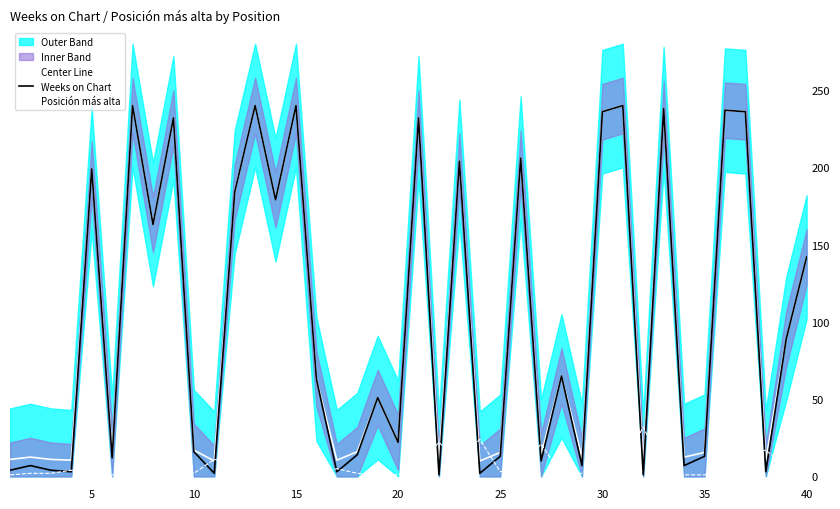

Reading right to left, extract all data points from this chart.

Center Line: 142.0	89.0	10.5	236.0	237.0	15.5	12.5	238.0	9.5	240.0	236.0	12.5	65.0	14.0	206.0	15.5	10.0	204.0	9.5	232.0	22.0	51.0	16.0	10.5	63.0	240.0	179.0	240.0	184.0	10.0	17.0	232.0	163.0	240.0	15.0	199.0	10.5	11.0	12.5	11.0
Weeks on Chart: 142.0	89.0	3.0	236.0	237.0	13.0	7.0	238.0	1.0	240.0	236.0	7.0	65.0	10.0	206.0	13.0	2.0	204.0	1.0	232.0	22.0	51.0	14.0	3.0	63.0	240.0	179.0	240.0	184.0	2.0	16.0	232.0	163.0	240.0	12.0	199.0	3.0	4.0	7.0	4.0
Posición más alta: 18.0	6.0	17.0	14.0	4.0	1.0	1.0	4.0	32.0	7.0	12.0	2.0	1.0	21.0	6.0	3.0	24.0	10.0	22.0	8.0	1.0	1.0	2.0	5.0	1.0	1.0	1.0	3.0	9.0	11.0	2.0	6.0	1.0	2.0	1.0	1.0	4.0	2.0	2.0	1.0